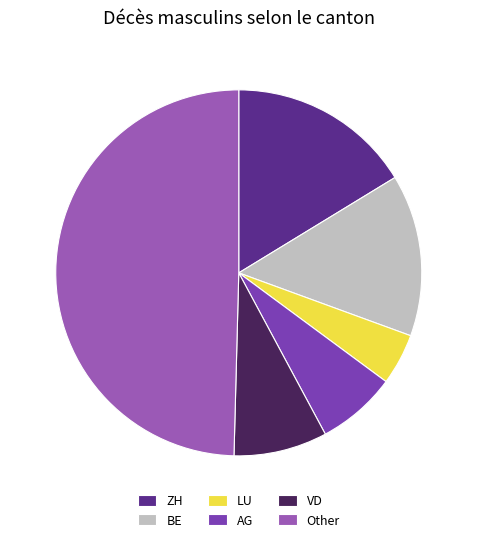

What is the largest slice in the pie chart?

Other